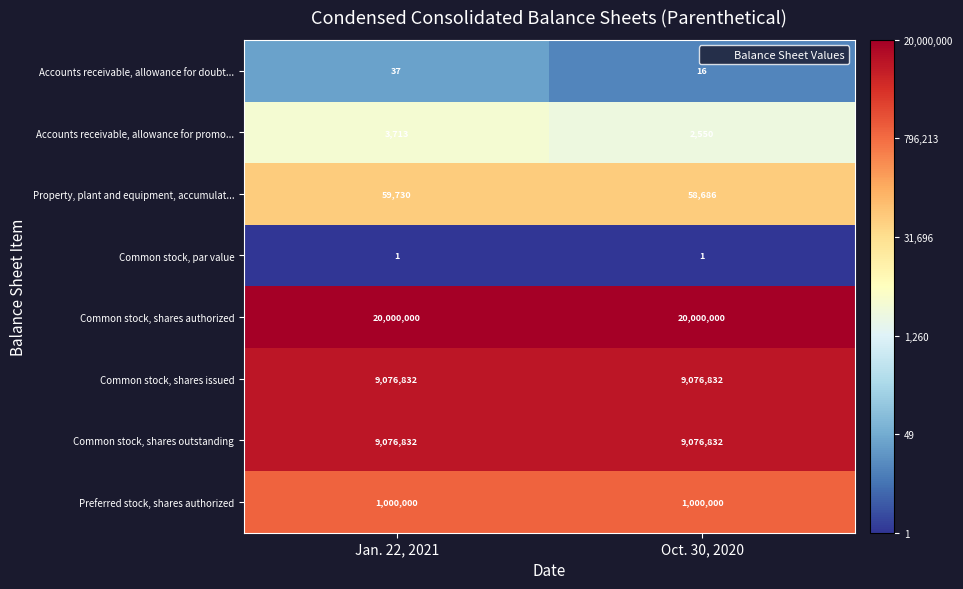

What is the approximate value of Common stock, shares outstanding at Jan. 22, 2021?

9076832